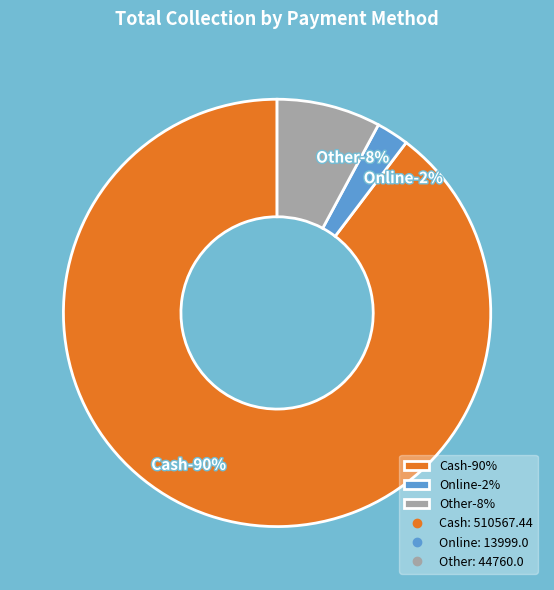

The Online slice represents 1% of the pie. True or false?

False